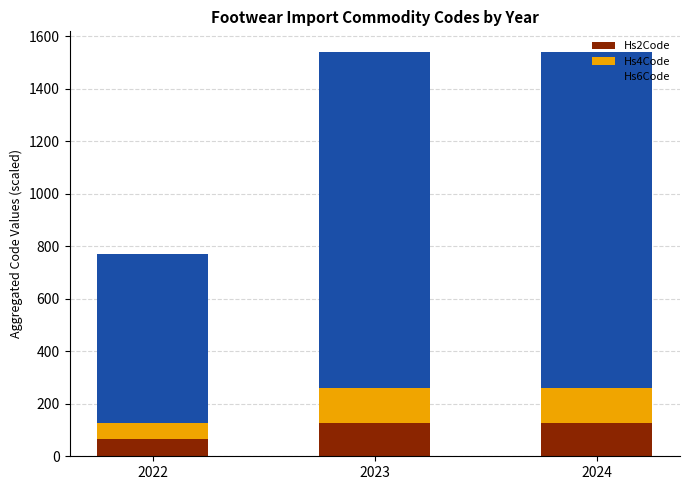

At which label does Hs2Code reach its minimum?

2022